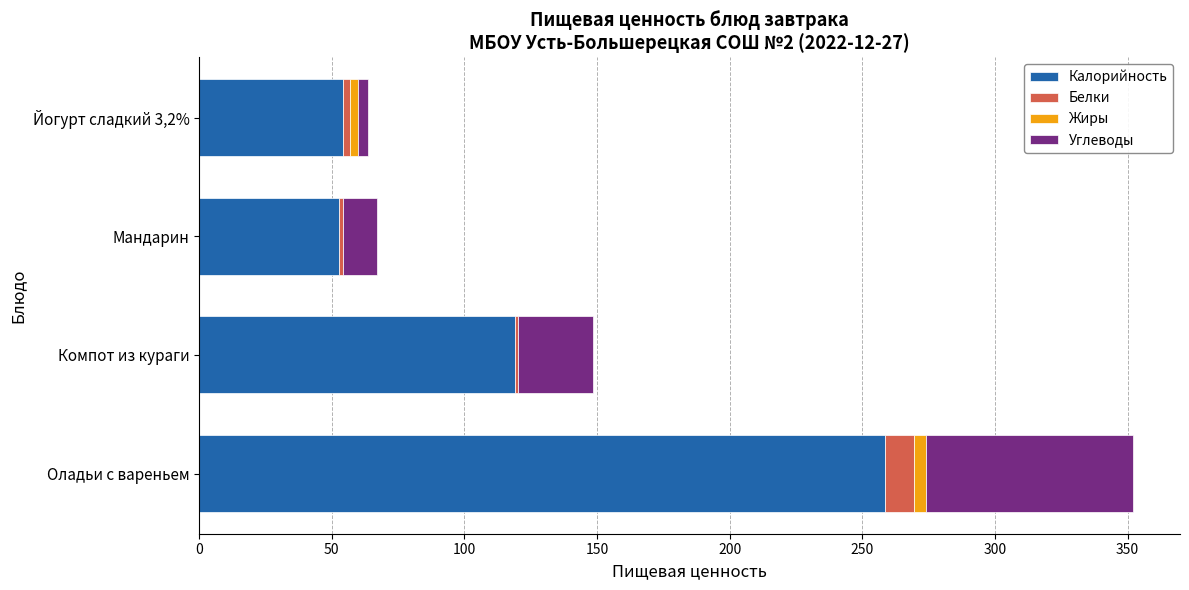

At which category is the sum across all series the highest?

Оладьи с вареньем